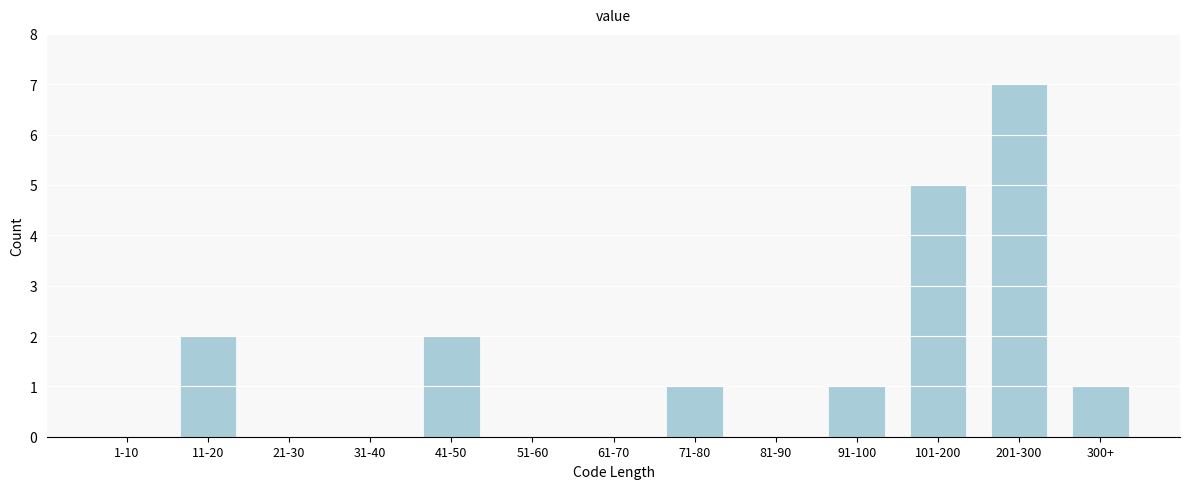

Reading left to right, transcribe all the data shown in this chart.

1-10=0	11-20=2	21-30=0	31-40=0	41-50=2	51-60=0	61-70=0	71-80=1	81-90=0	91-100=1	101-200=5	201-300=7	300+=1